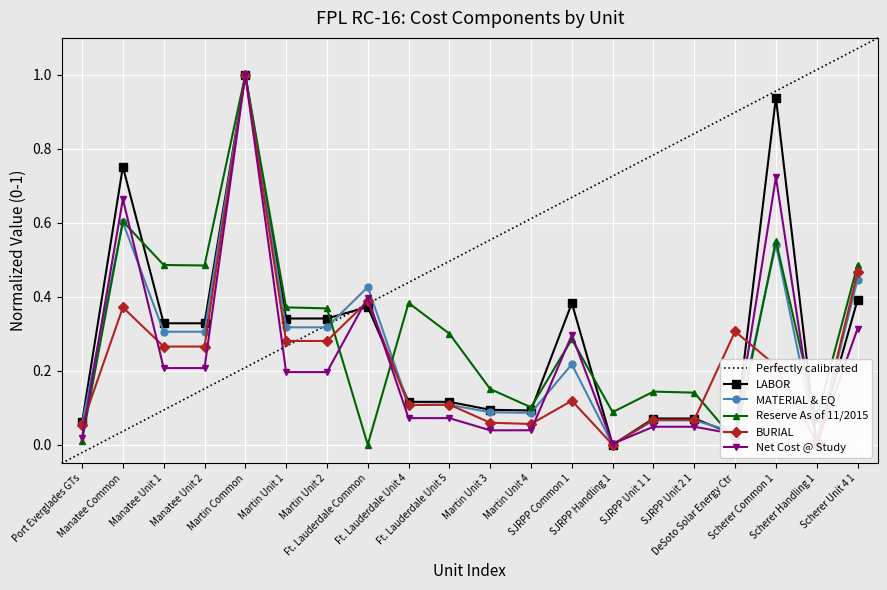

What is the value of the LABOR point at the 1st from the left?

0.1